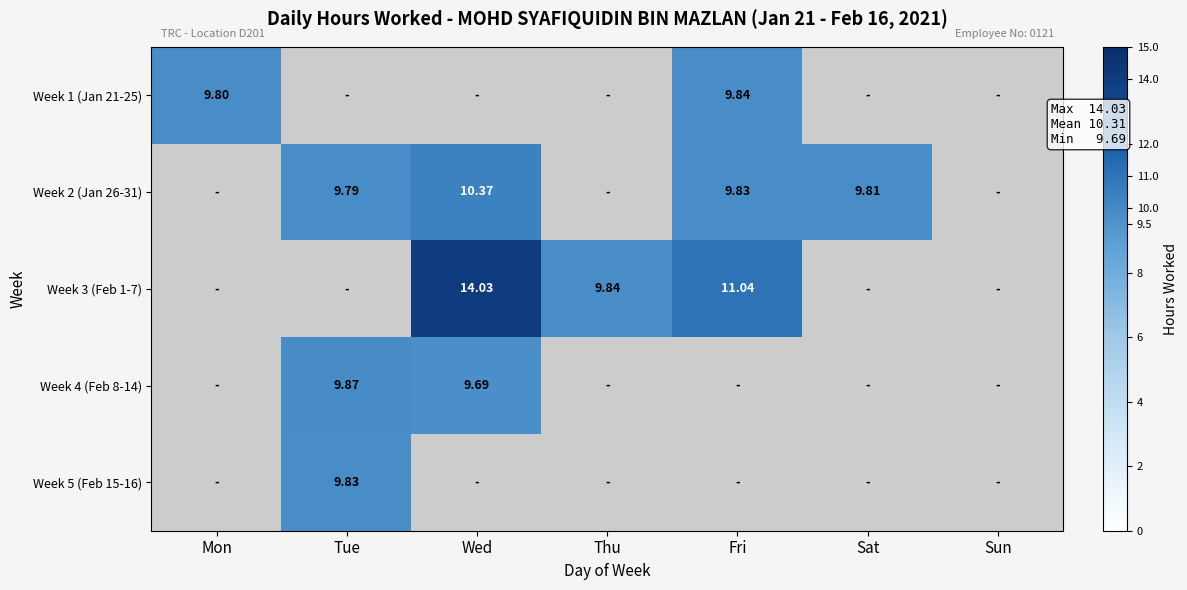

Rank the categories by Week 2 (Jan 26-31) value from highest to lowest.

Wed, Fri, Sat, Tue, Mon, Thu, Sun